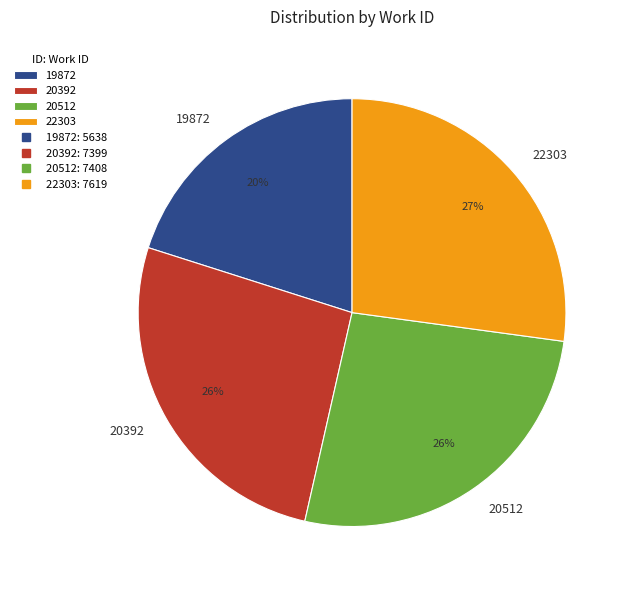

Is 22303 the majority of the pie?

No